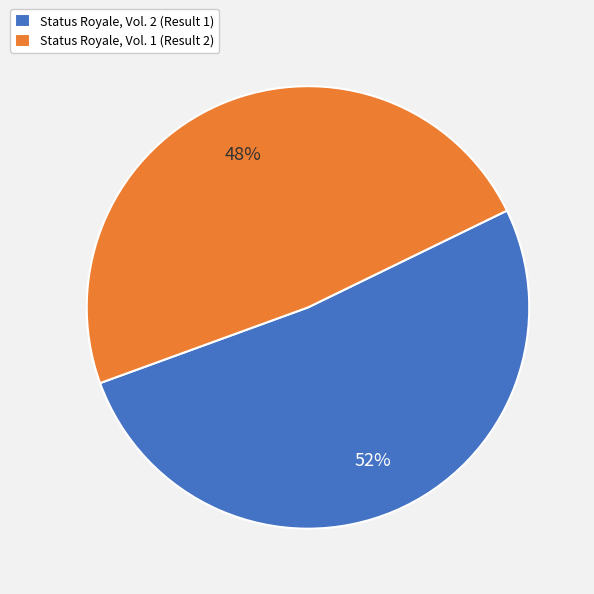

To the nearest percent, what portion does Status Royale, Vol. 2 (Result 1) represent?

52%